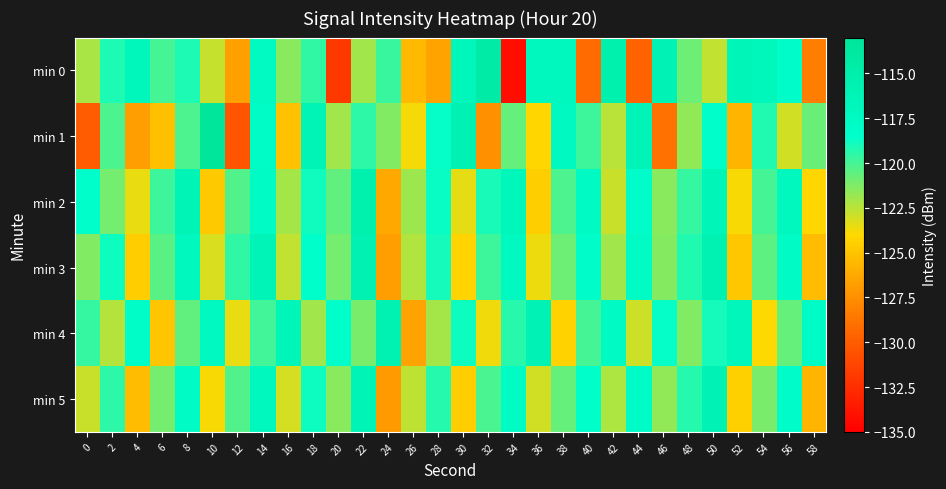

Which series has the largest total across all categories?

min 4